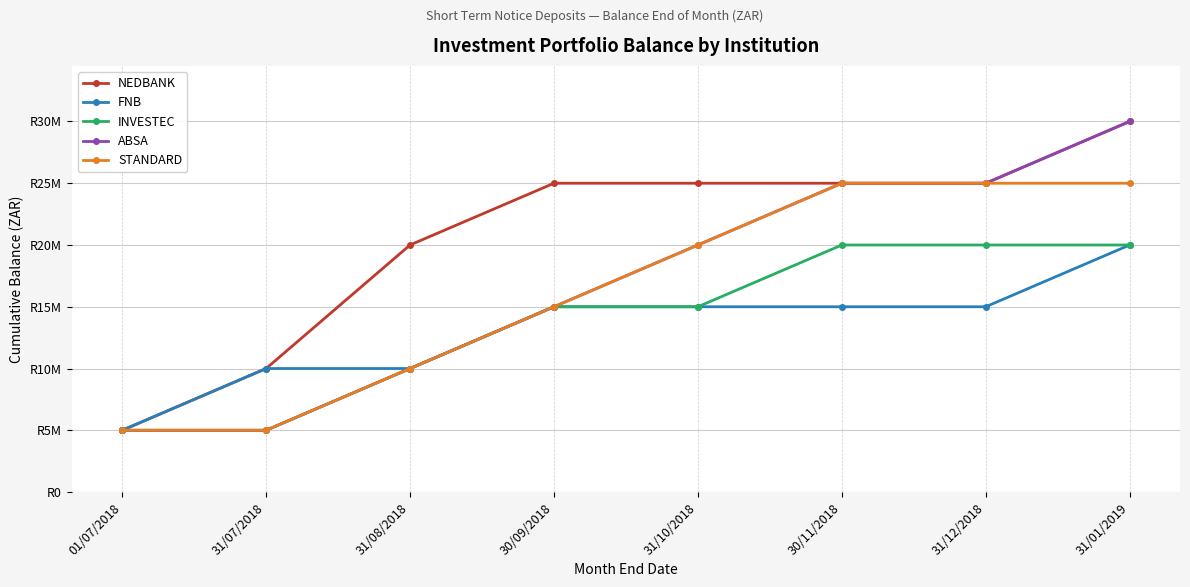

Rank the series by their maximum value, from lowest to highest.

FNB, INVESTEC, STANDARD, NEDBANK, ABSA